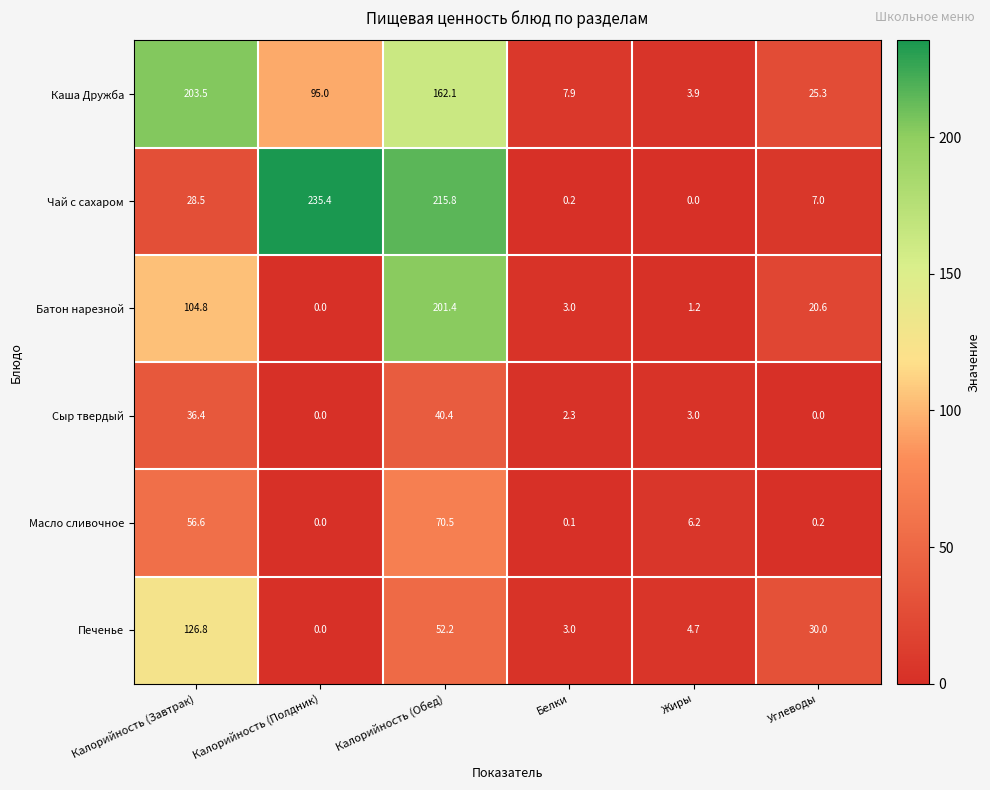

Rank the categories by Масло сливочное value from lowest to highest.

Калорийность (Полдник), Белки, Углеводы, Жиры, Калорийность (Завтрак), Калорийность (Обед)